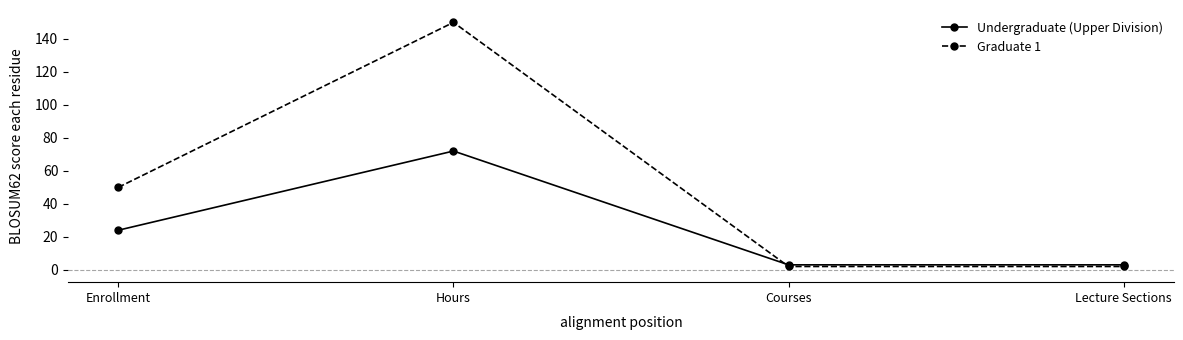

How many series are shown in this chart?

2